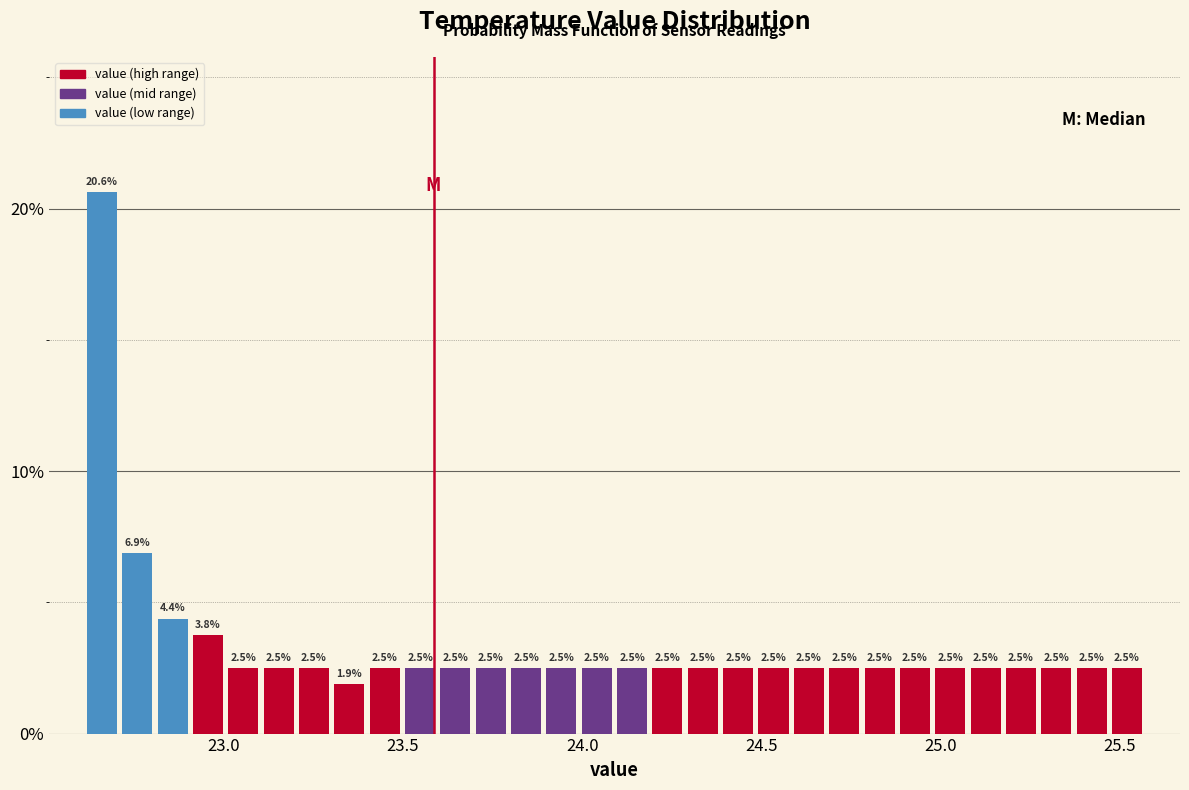

Around what value on the x-axis is the tallest bar? Give the approximate position of its centre, as read against the axis.

22.65